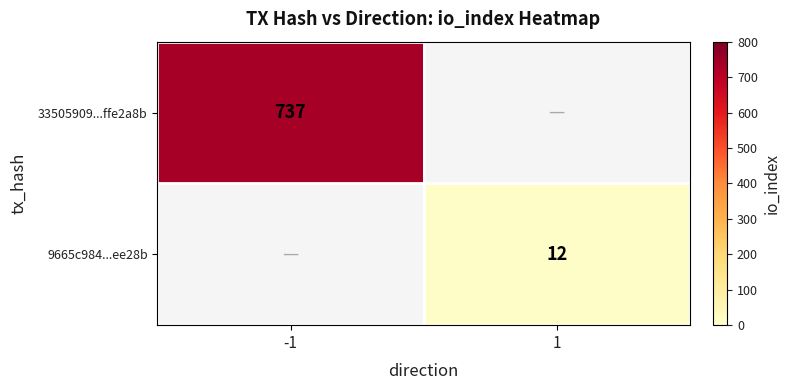

True or false: 9665c984...ee28b has a value of 17 at 1.

False